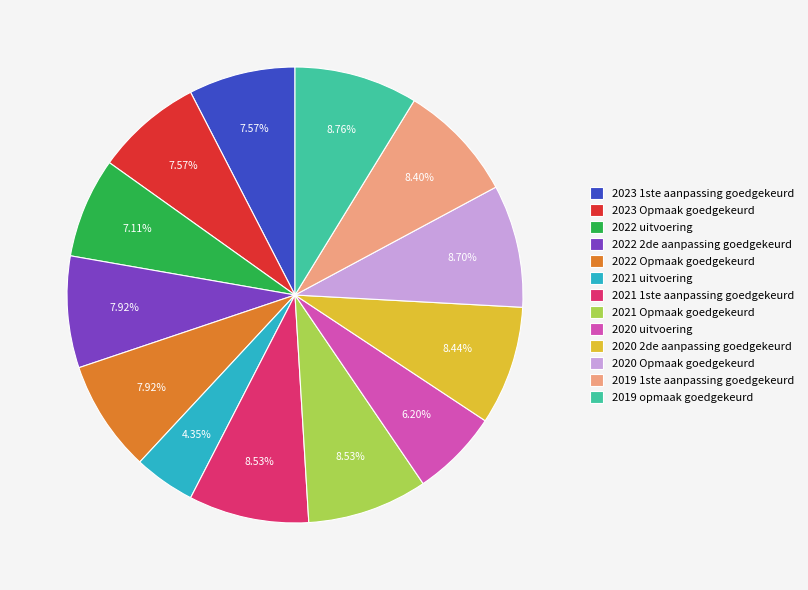

Is 2020 2de aanpassing goedgekeurd the majority of the pie?

No